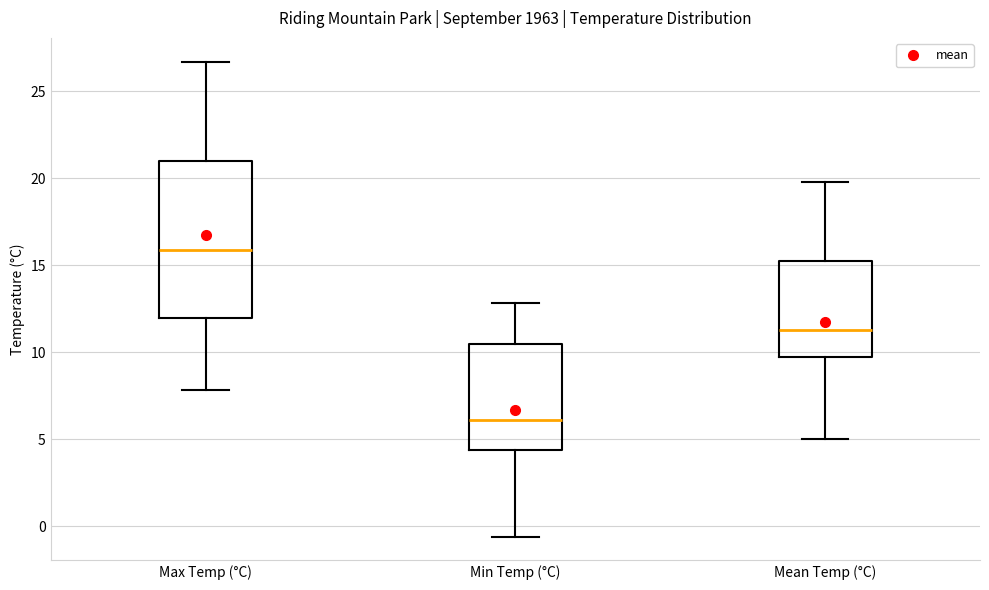

Which box is the tallest, from its lower edge to its upper edge?

Max Temp (°C)